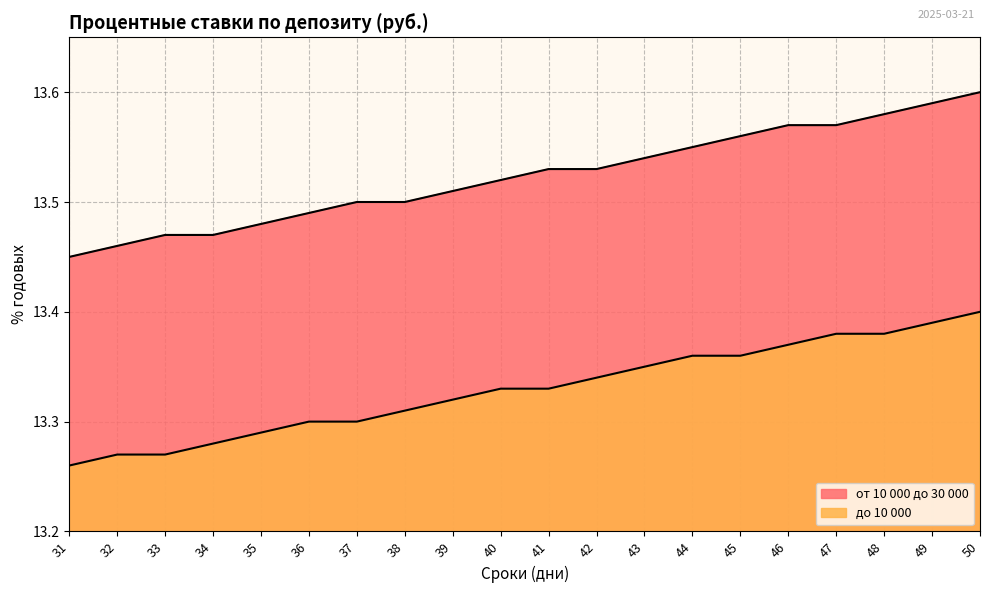

Read the до 10 000 value at 43.

13.3